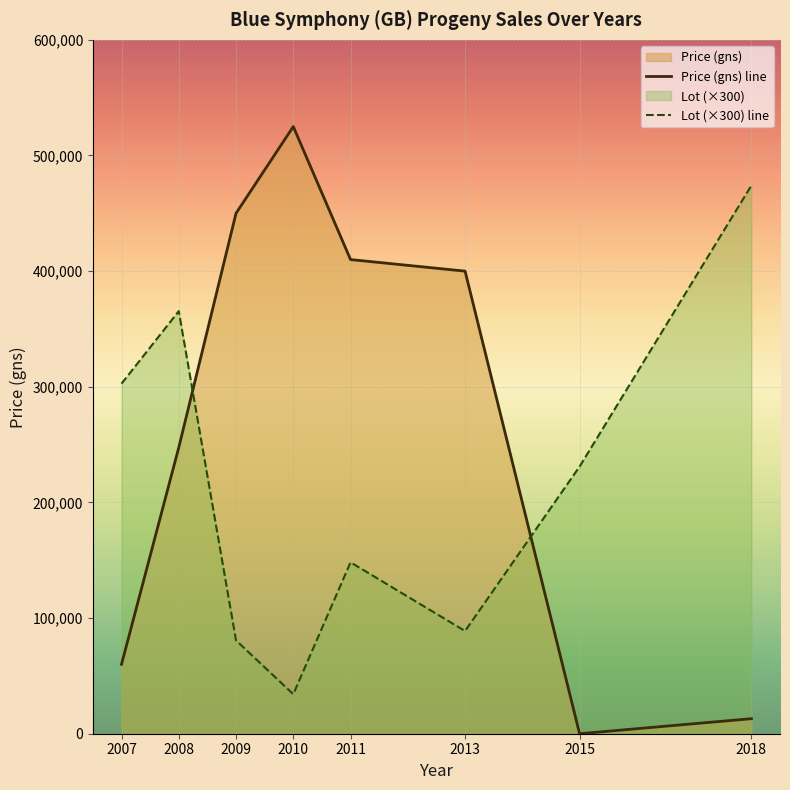

At which category is the sum across all series the highest?

2008